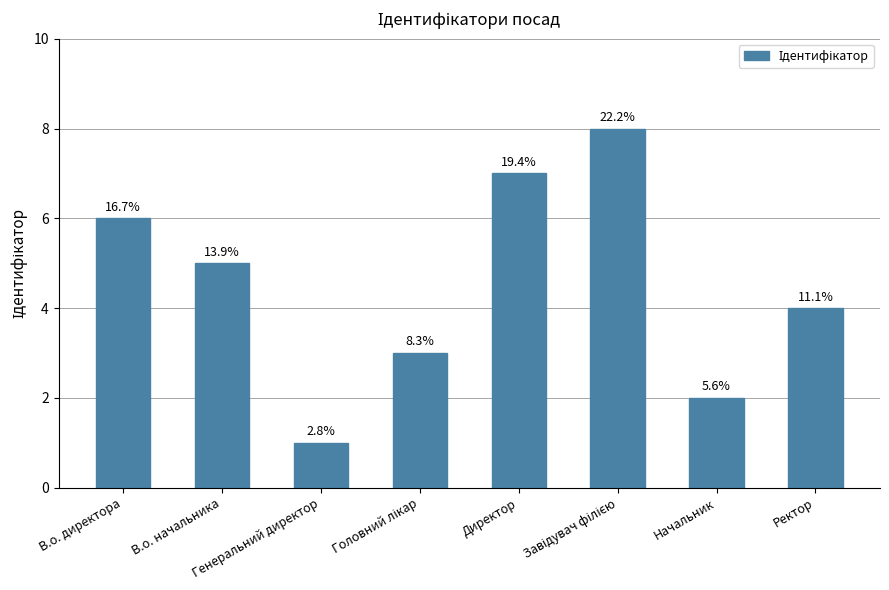

Reading left to right, what are all the values shown in this chart?

6	5	1	3	7	8	2	4